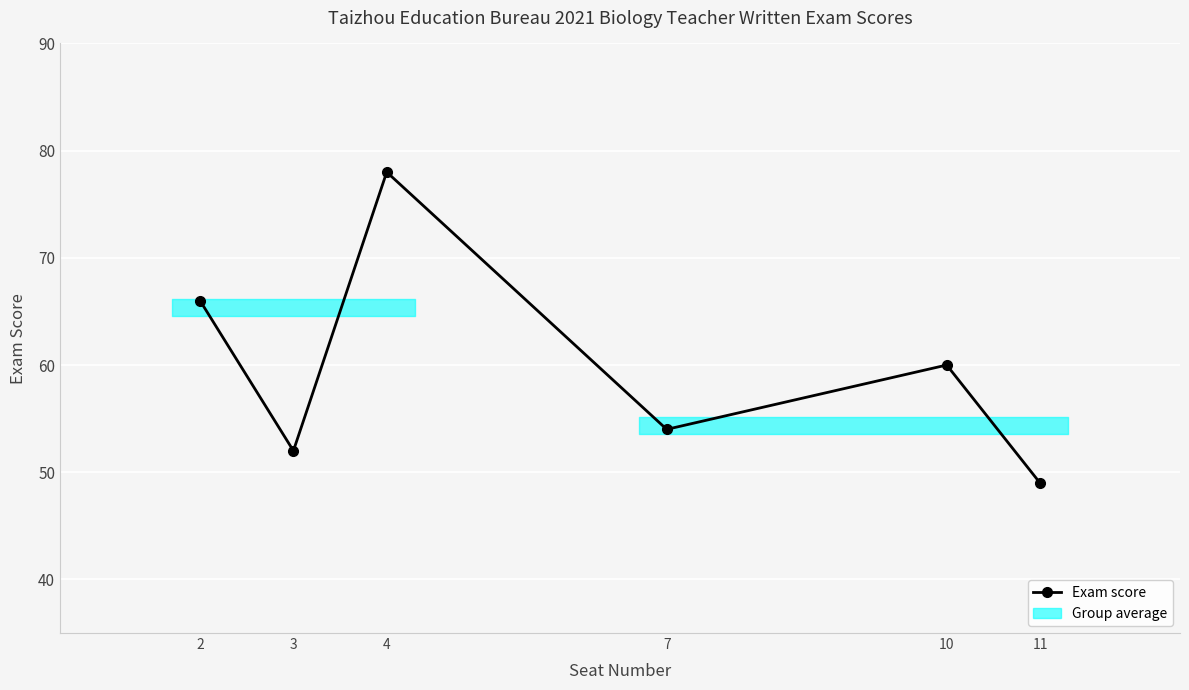

What is the value of the 1st point from the left?

66